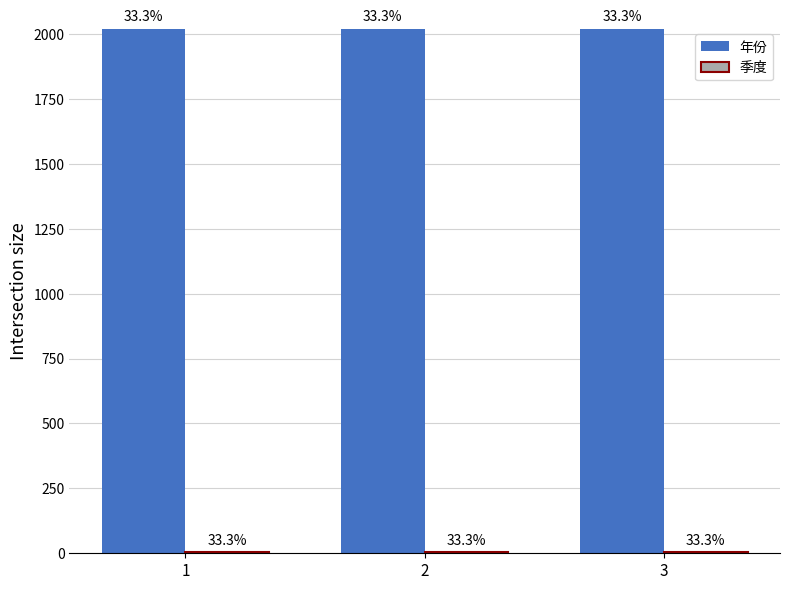

Where is 年份 nearest to the value 2020?

1